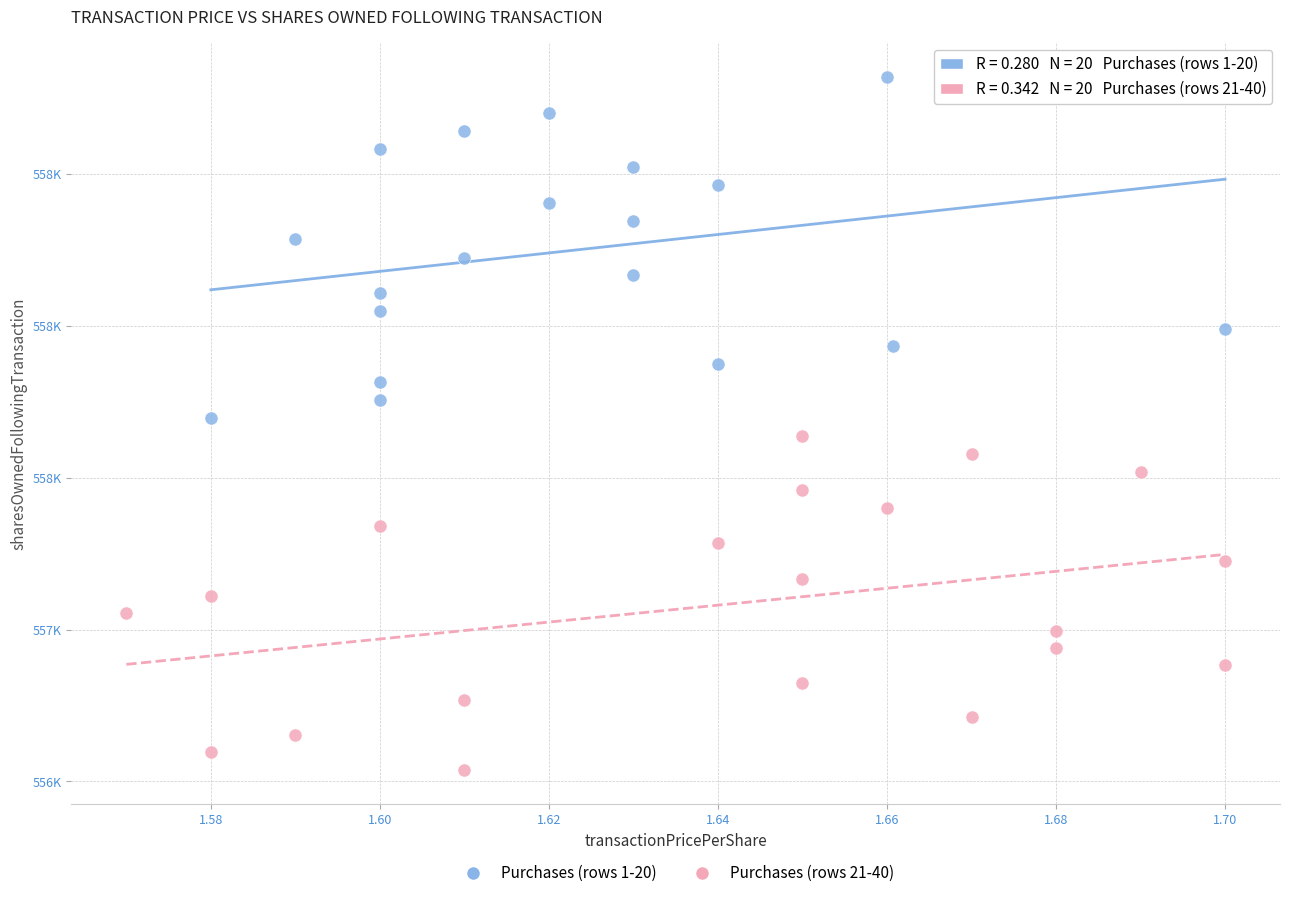

Which series contains the highest Y value?

Purchases (rows 1-20)